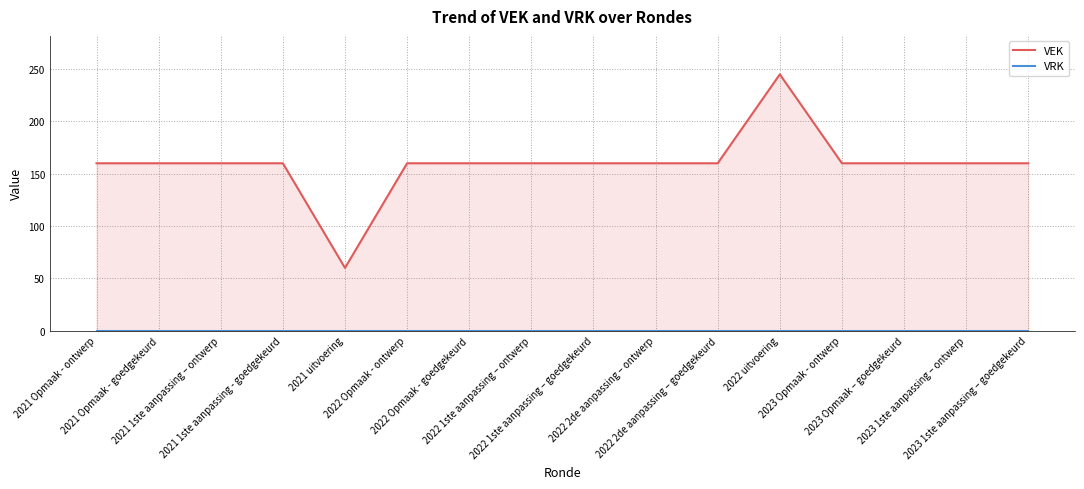

Reading right to left, what are all the values shown in this chart?

VEK: 2023 1ste aanpassing – goedgekeurd=160	2023 1ste aanpassing – ontwerp=160	2023 Opmaak – goedgekeurd=160	2023 Opmaak - ontwerp=160	2022 uitvoering=245	2022 2de aanpassing – goedgekeurd=160	2022 2de aanpassing – ontwerp=160	2022 1ste aanpassing – goedgekeurd=160	2022 1ste aanpassing – ontwerp=160	2022 Opmaak - goedgekeurd=160	2022 Opmaak - ontwerp=160	2021 uitvoering=60	2021 1ste aanpassing - goedgekeurd=160	2021 1ste aanpassing – ontwerp=160	2021 Opmaak - goedgekeurd=160	2021 Opmaak - ontwerp=160
VRK: 2023 1ste aanpassing – goedgekeurd=0	2023 1ste aanpassing – ontwerp=0	2023 Opmaak – goedgekeurd=0	2023 Opmaak - ontwerp=0	2022 uitvoering=0	2022 2de aanpassing – goedgekeurd=0	2022 2de aanpassing – ontwerp=0	2022 1ste aanpassing – goedgekeurd=0	2022 1ste aanpassing – ontwerp=0	2022 Opmaak - goedgekeurd=0	2022 Opmaak - ontwerp=0	2021 uitvoering=0	2021 1ste aanpassing - goedgekeurd=0	2021 1ste aanpassing – ontwerp=0	2021 Opmaak - goedgekeurd=0	2021 Opmaak - ontwerp=0